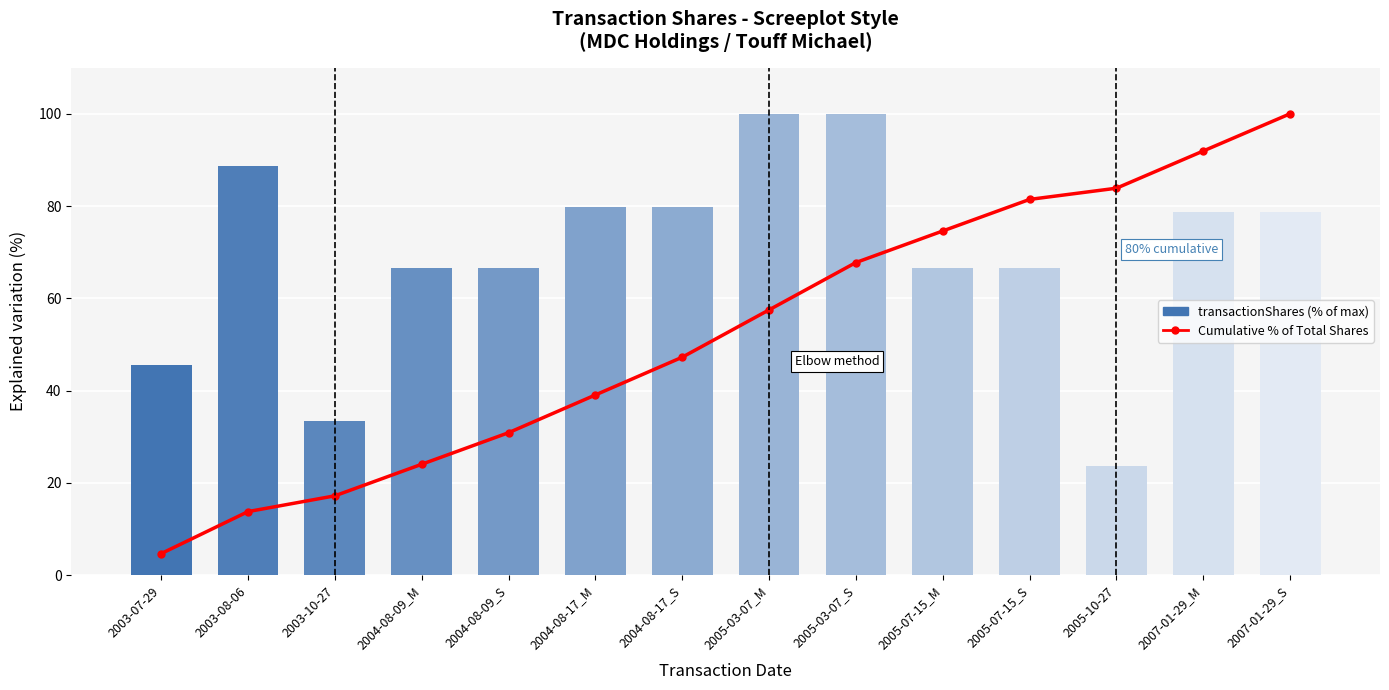

Is it true that transactionShares (% of max) equals 78.6 at 2007-01-29_M?

True